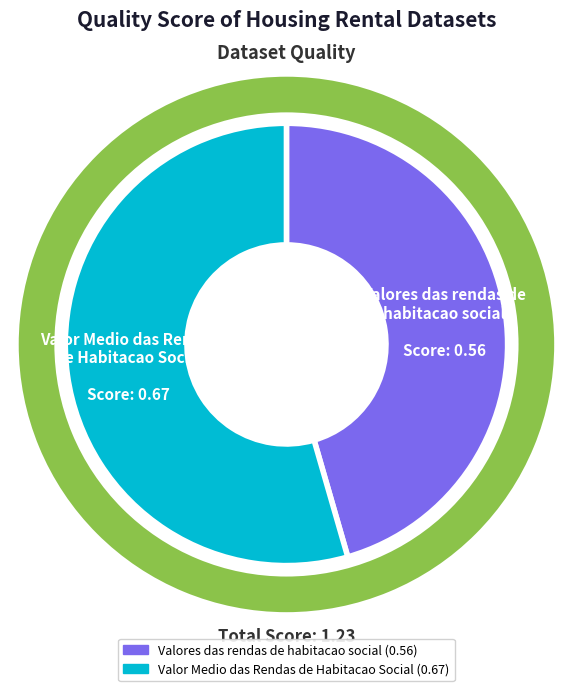

How many slices are in this pie chart?

2